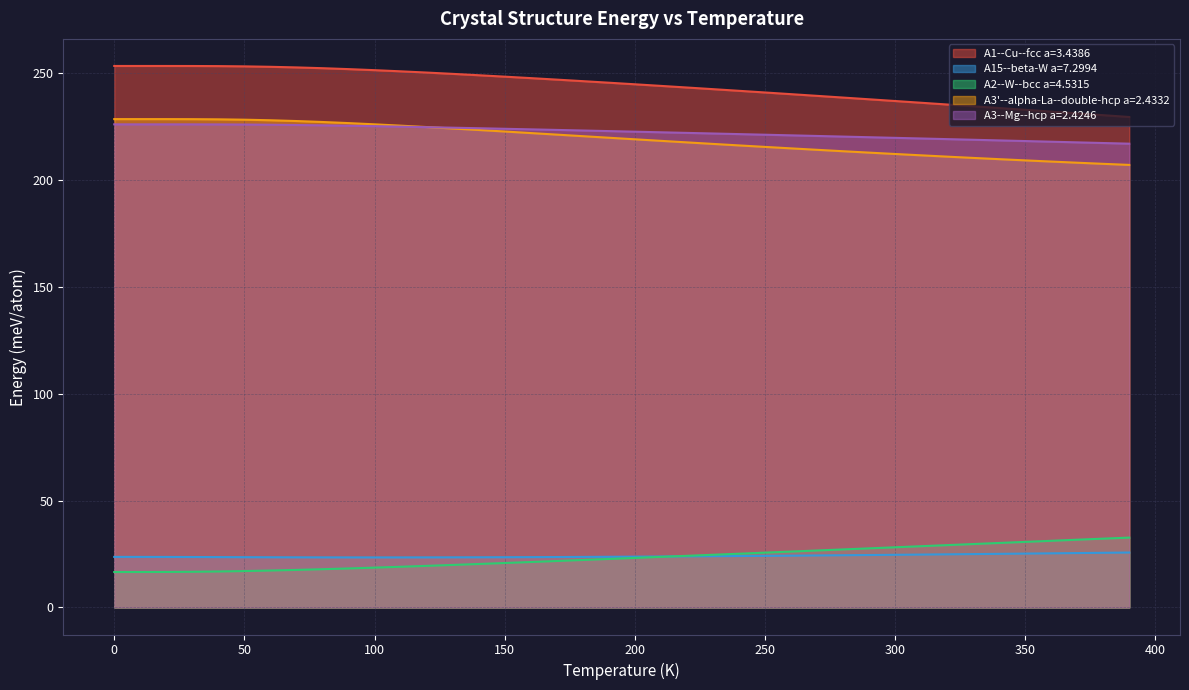

Which has a higher value, 150 or 220?

150